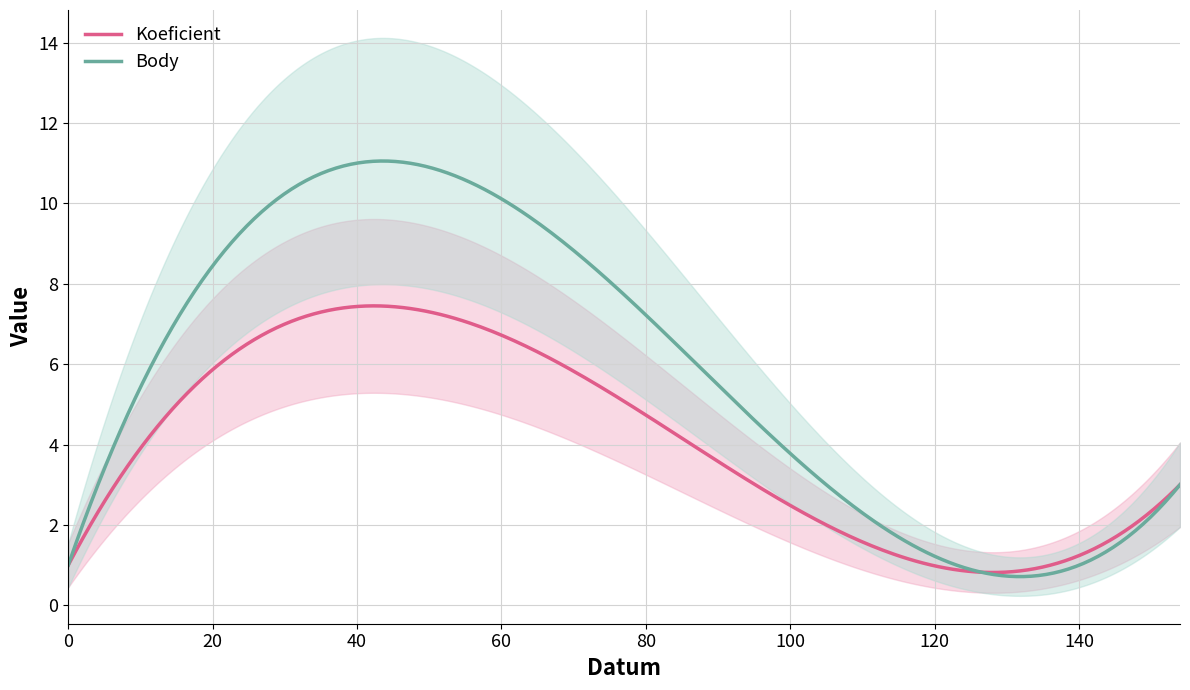

Does the chart have visible grid lines?

Yes